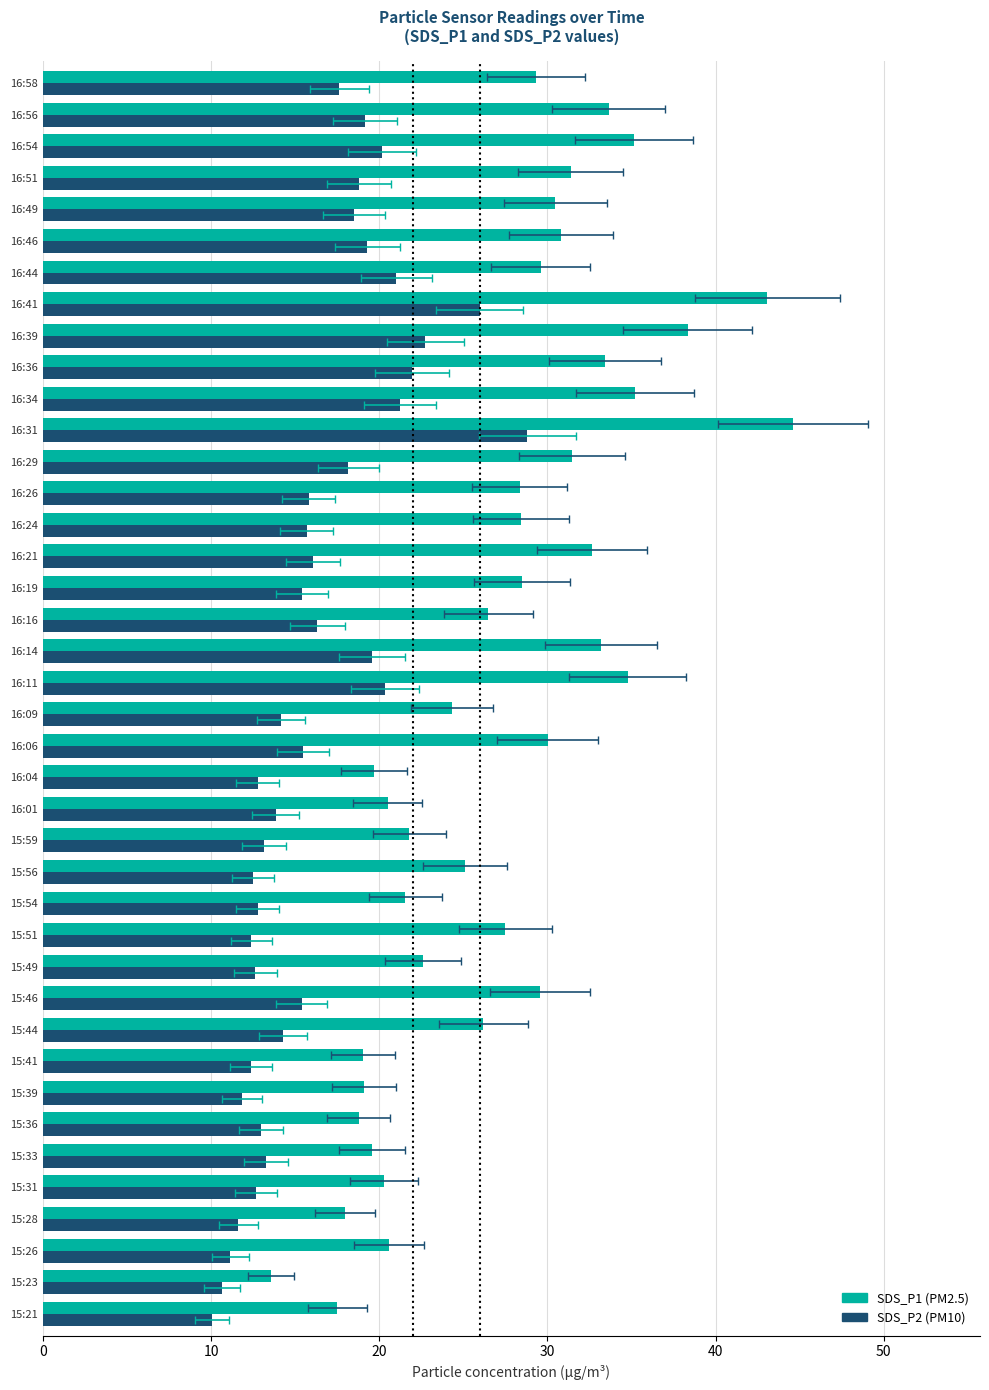

Which has a higher value, 16:26 or 15:26?

16:26